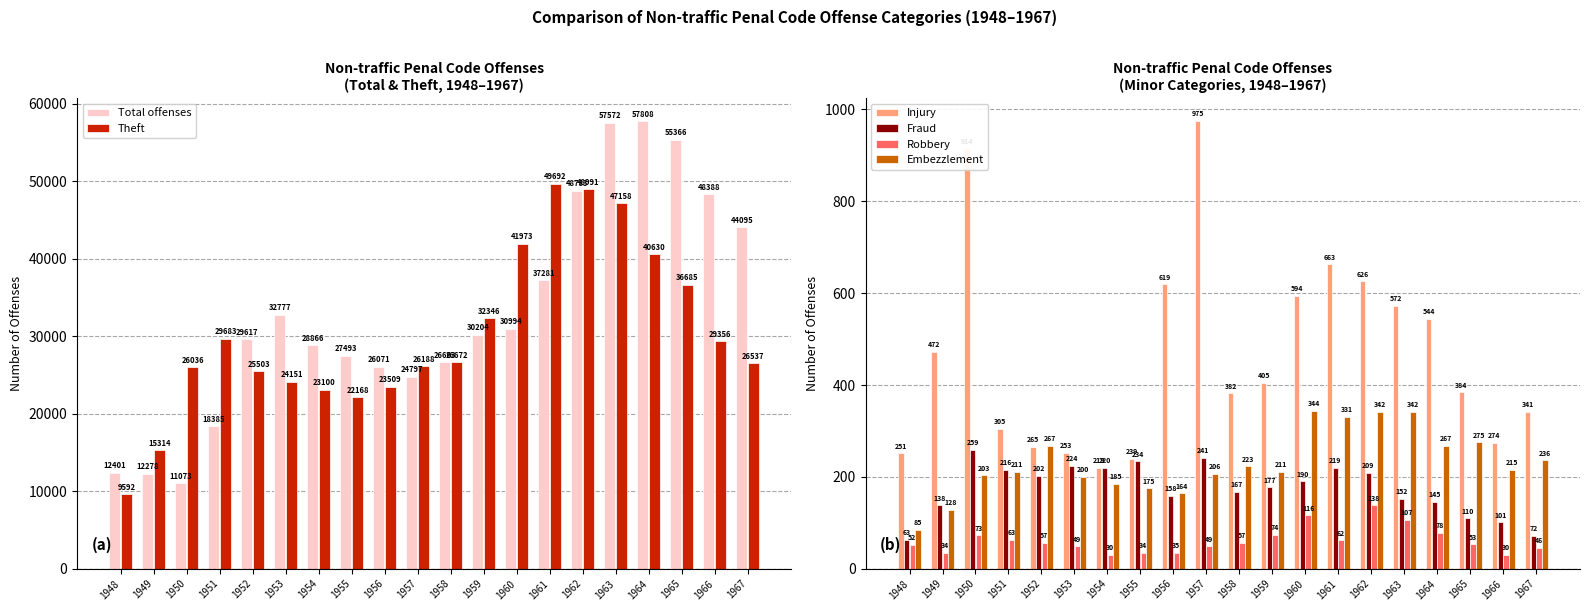

At which label is Injury closest to 597?

1960